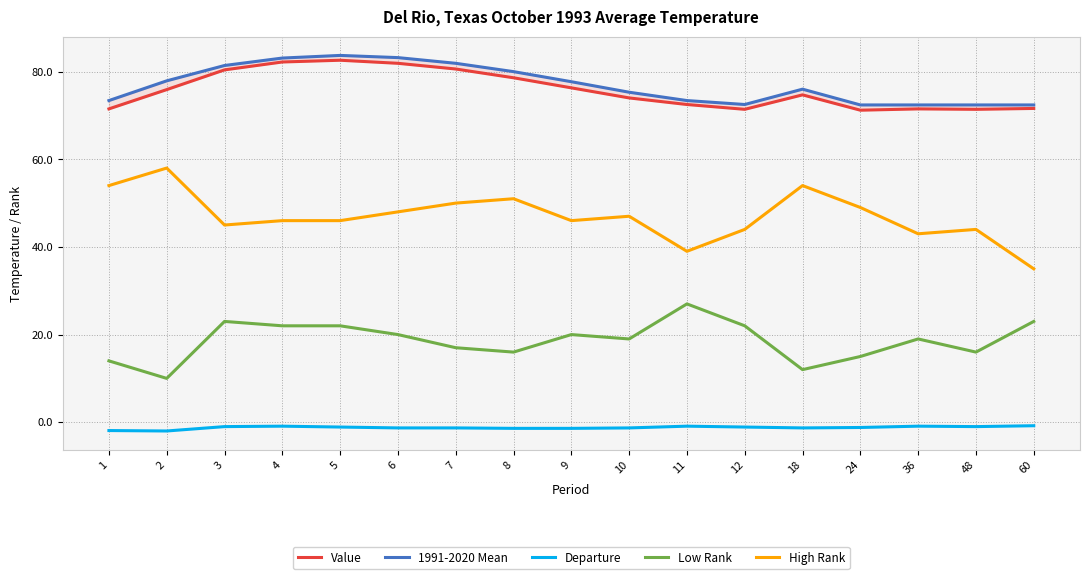

What is the spread (max minus min) of values at 6?

84.5